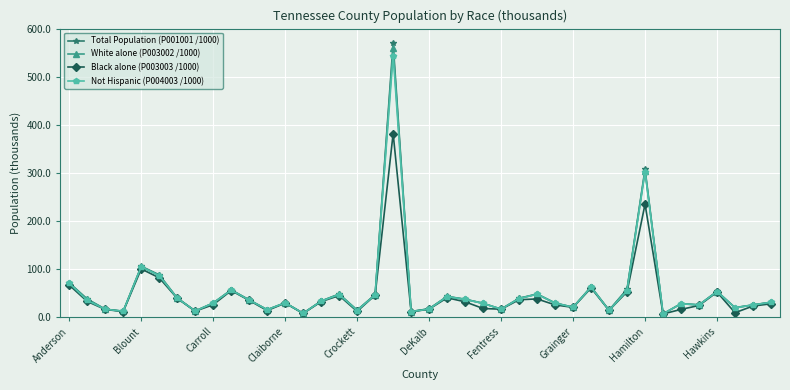

What is the maximum value for White alone (P003002 /1000)?

558.7